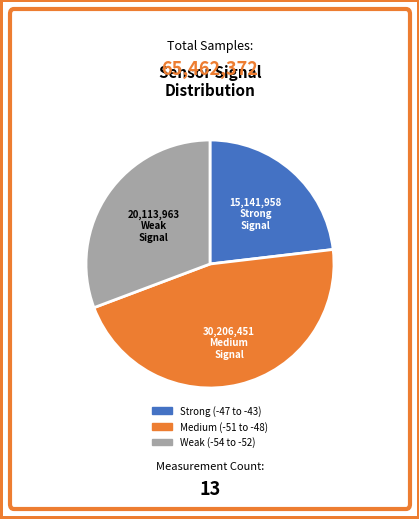

Is there a majority slice in this chart?

No